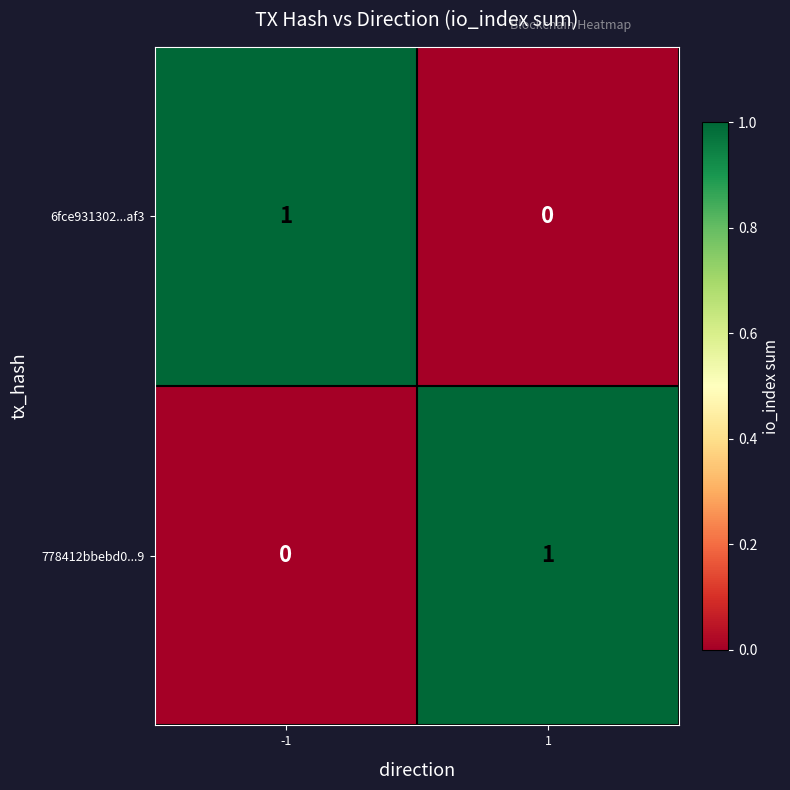

Is the value of 6fce931302...af3 at -1 greater than the value of 778412bbebd0...9 at -1?

Yes